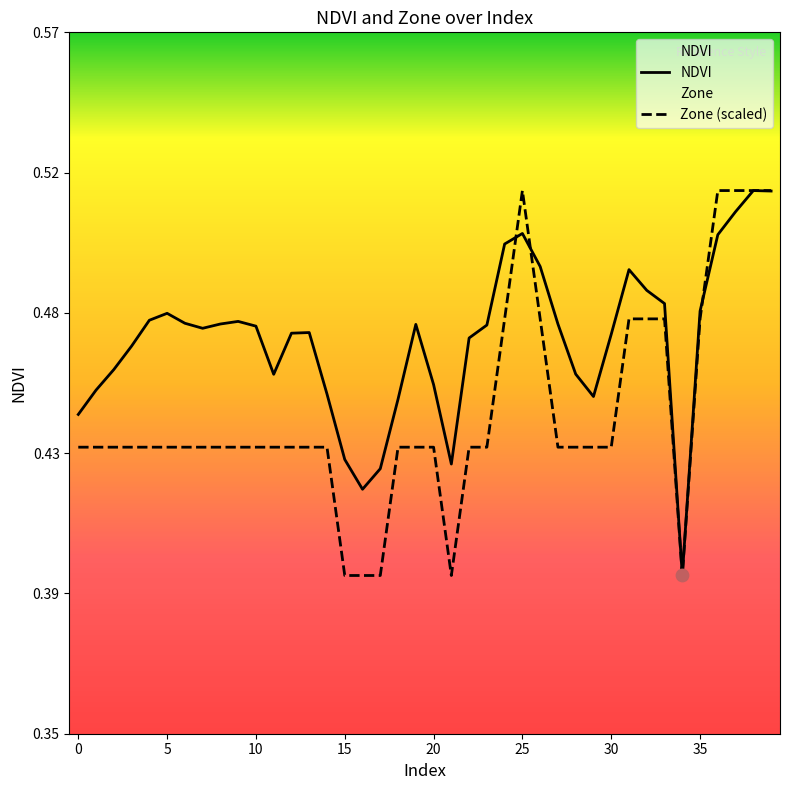

Which series has the largest Y range (max minus min)?

NDVI